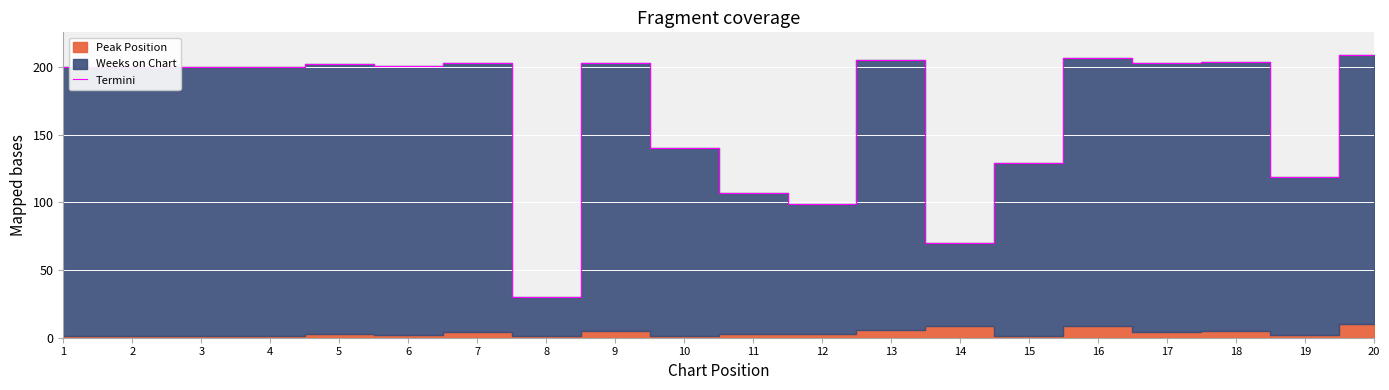

Between 5 and 1, which is larger?

5